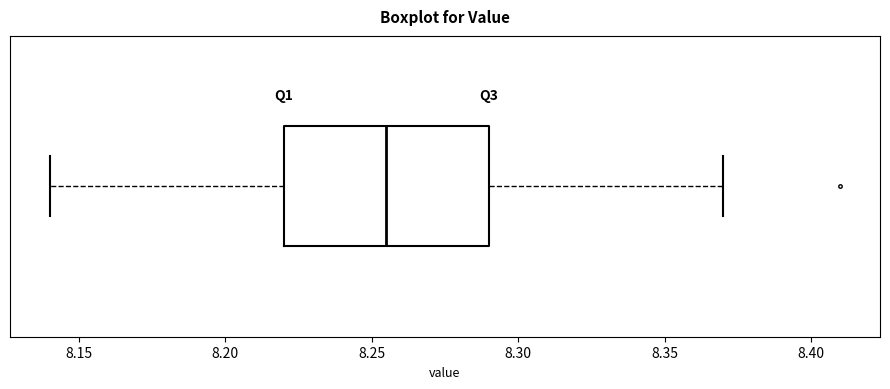

Read this box plot against the x-axis: the position of the median line, the range covered by the box, and the ends of both whiskers. The values are not printed on the chart, so give them approximately, as read against the axis.

median 8.255, box 8.220 to 8.290, whiskers 8.140 to 8.370